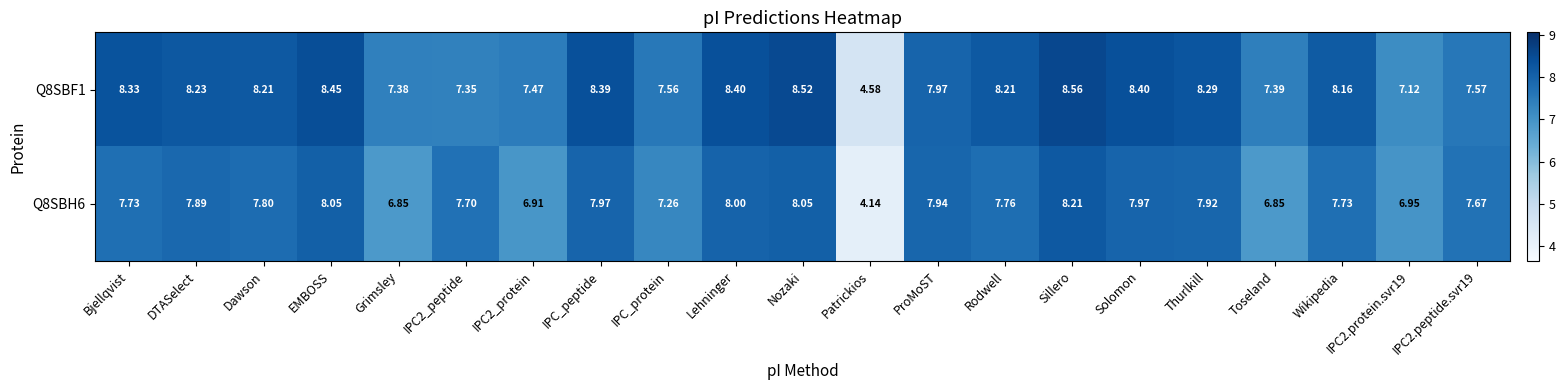

Which series has the largest total across all categories?

Q8SBF1